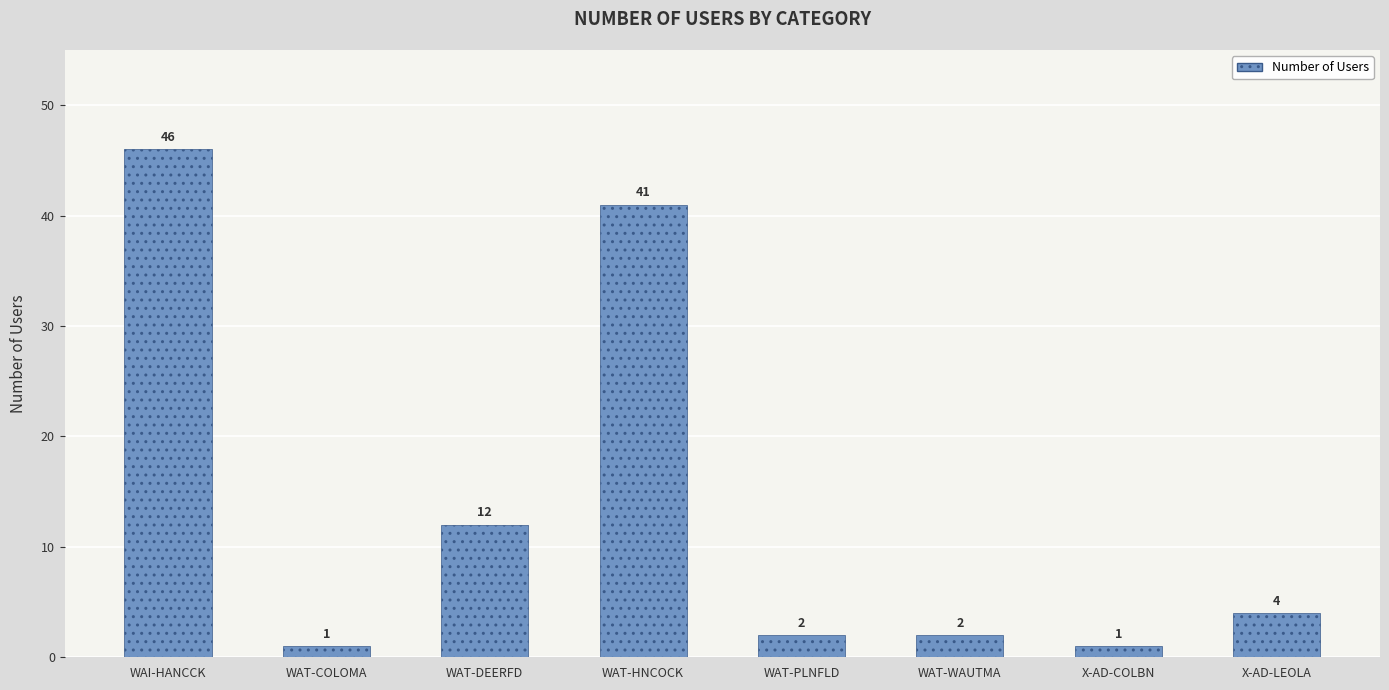

What is the average value?

14